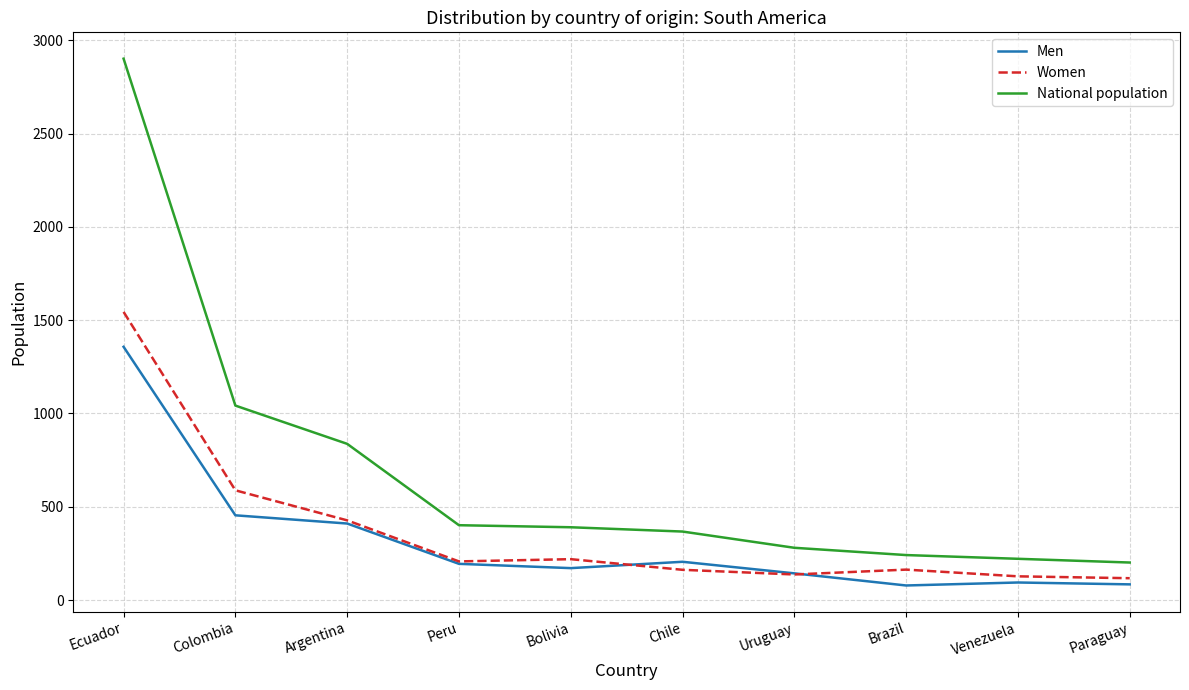

True or false: National population has more than 2 points higher than both neighbors.

False